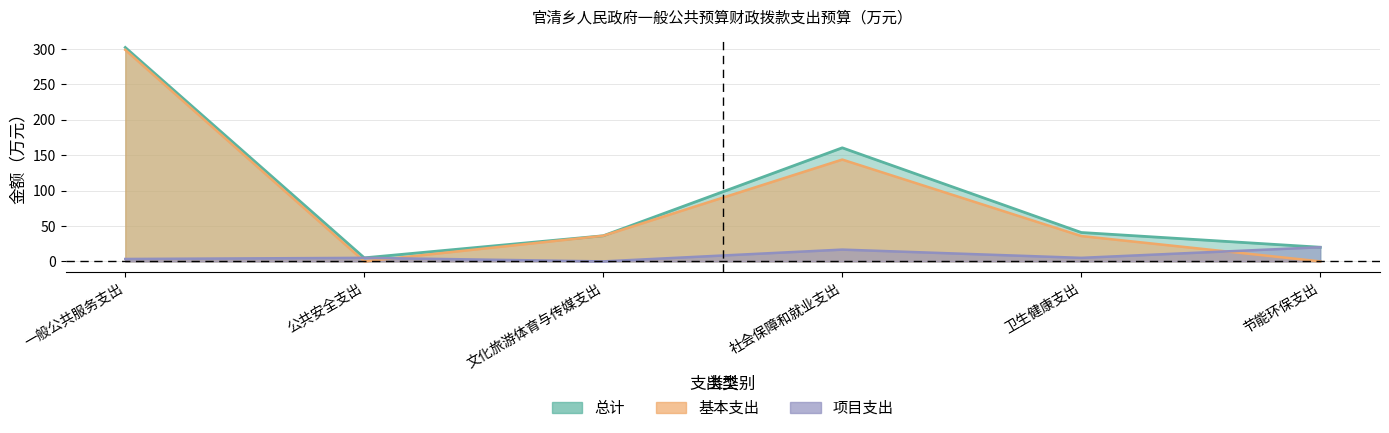

Reading left to right, transcribe all the data shown in this chart.

总计: 一般公共服务支出=302.3	公共安全支出=5.0	文化旅游体育与传媒支出=36.2	社会保障和就业支出=160.5	卫生健康支出=40.8	节能环保支出=20.0
基本支出: 一般公共服务支出=298.9	公共安全支出=0.0	文化旅游体育与传媒支出=36.2	社会保障和就业支出=143.9	卫生健康支出=35.8	节能环保支出=0.0
项目支出: 一般公共服务支出=3.4	公共安全支出=5.0	文化旅游体育与传媒支出=0.0	社会保障和就业支出=16.6	卫生健康支出=5.0	节能环保支出=20.0